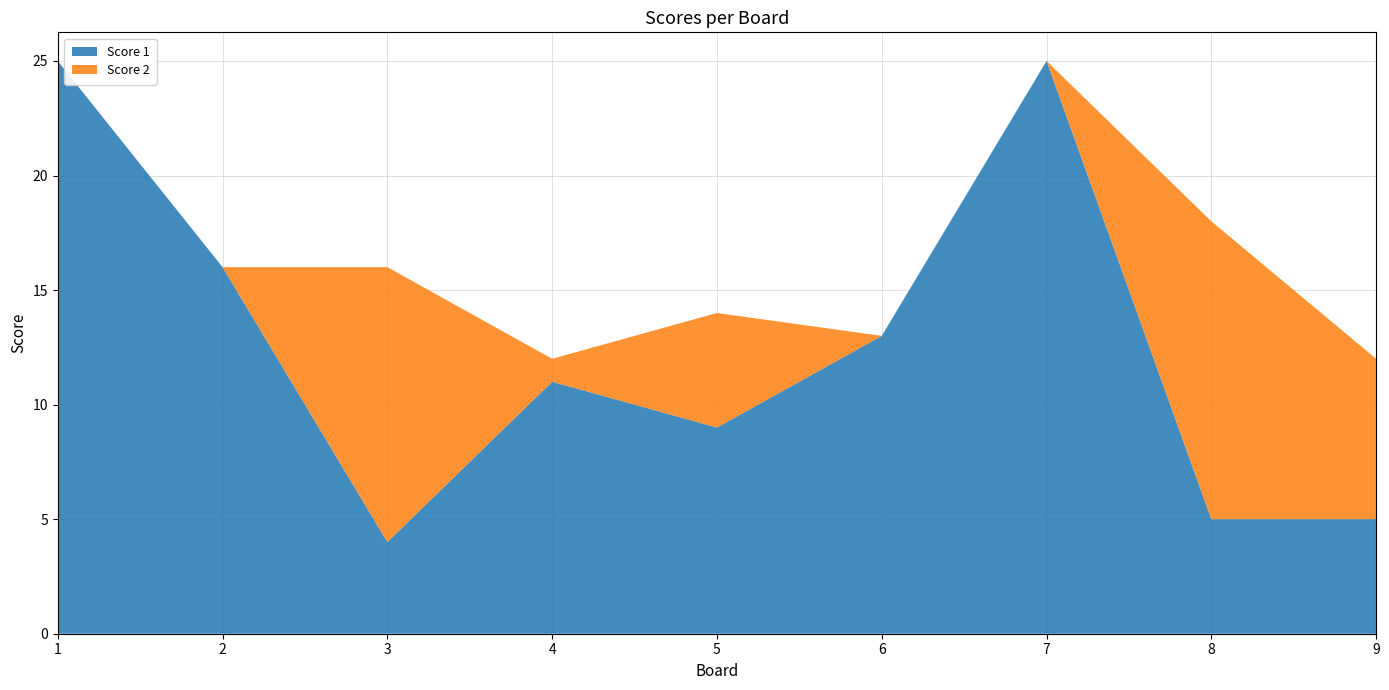

Reading left to right, list all the values displayed in this chart.

Score 1: 25	16	4	11	9	13	25	5	5
Score 2: 0	0	12	1	5	0	0	13	7